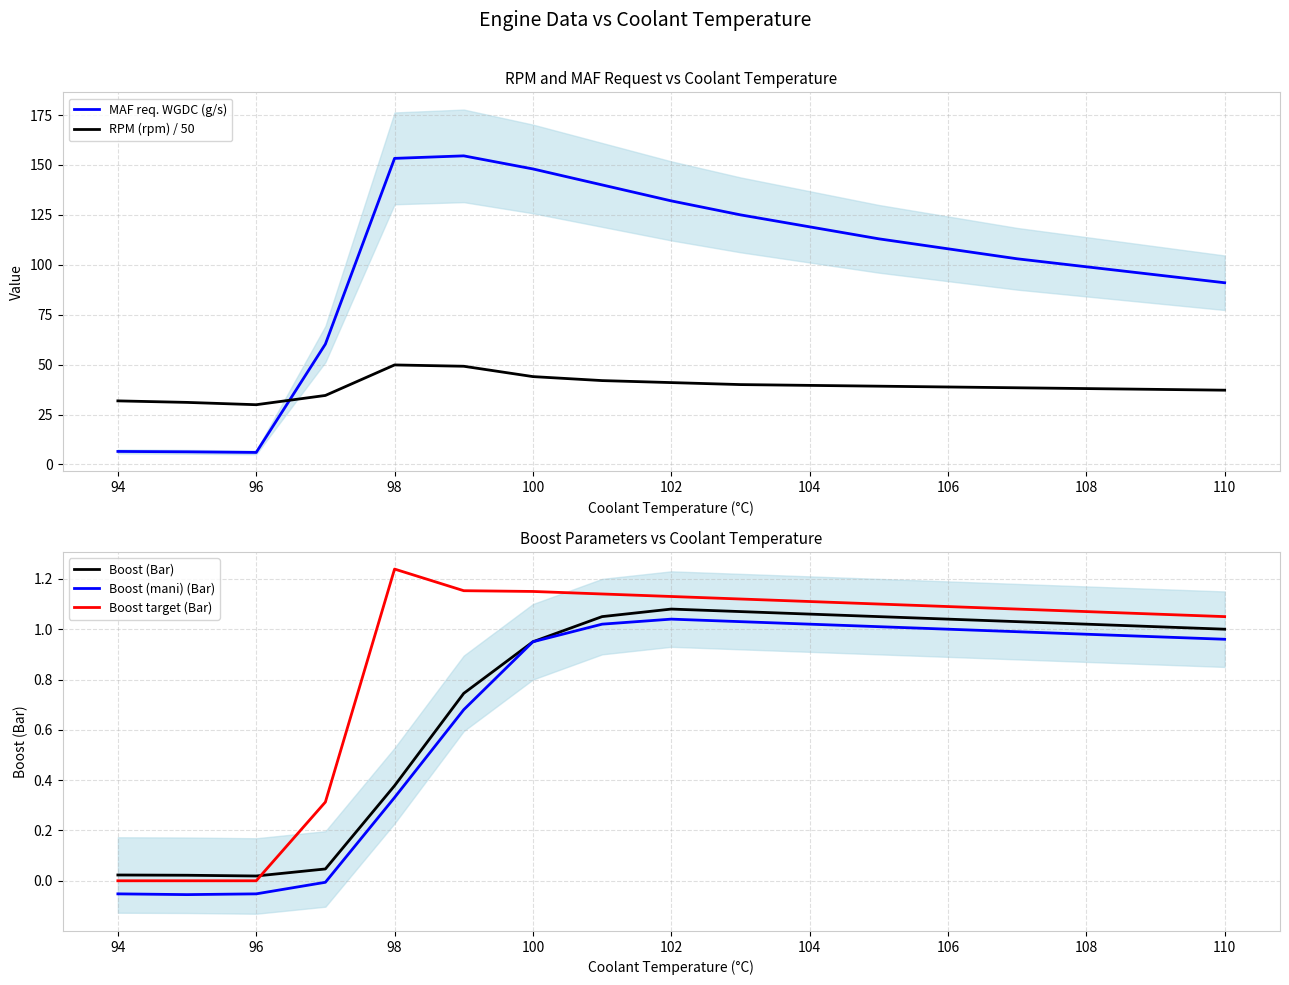

True or false: Boost (Bar) has more than 2 interior local peaks.

False